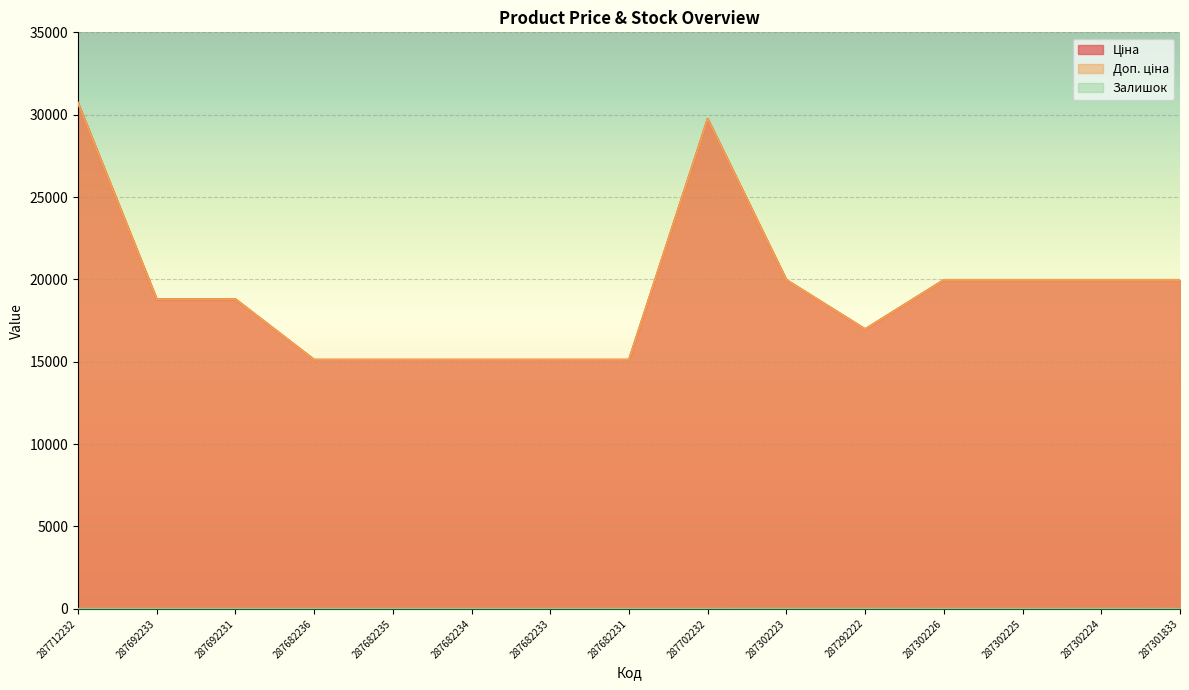

At which label does Ціна reach its peak?

287712232